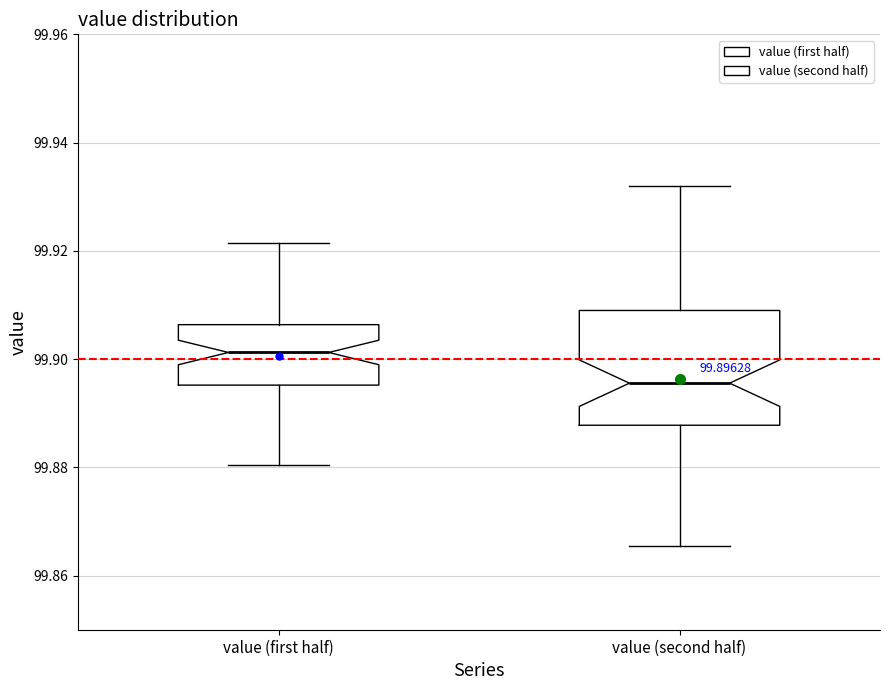

Which box's median line is the highest?

value (first half)